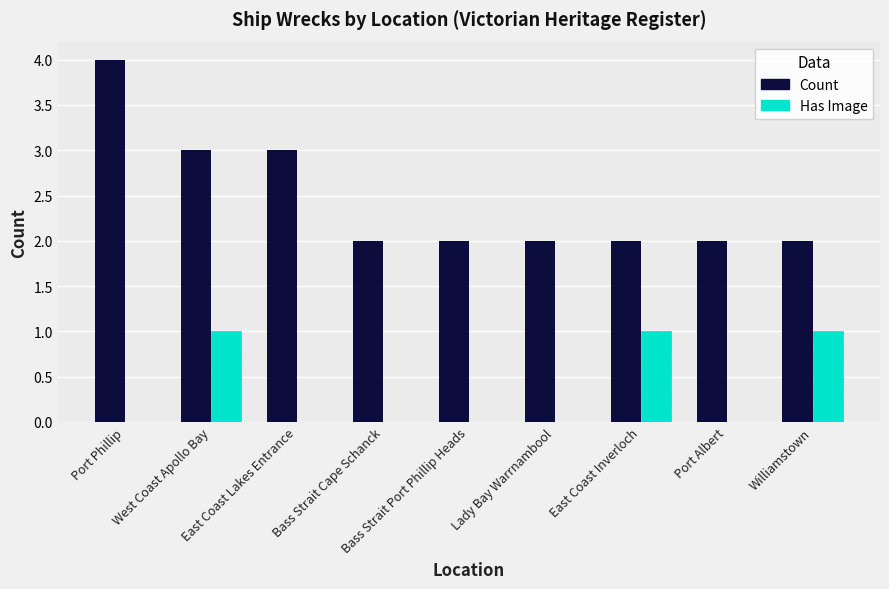

What is the maximum value for Count?

4